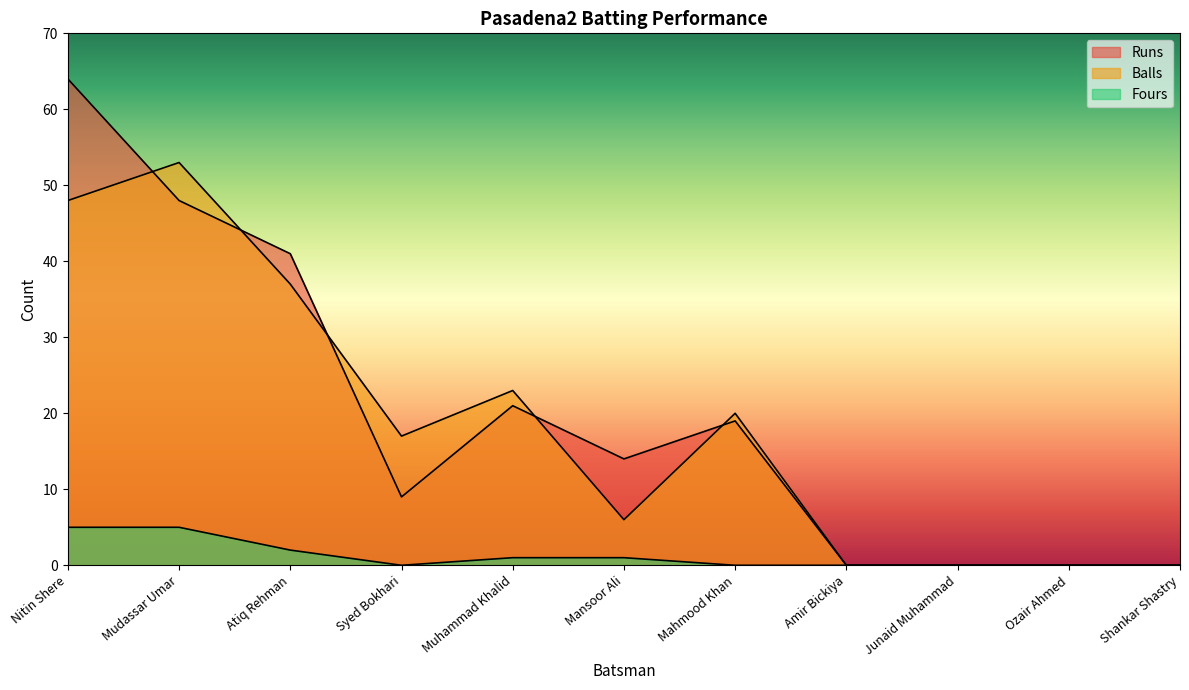

What is the label of the 7th point from the left?

Mahmood Khan